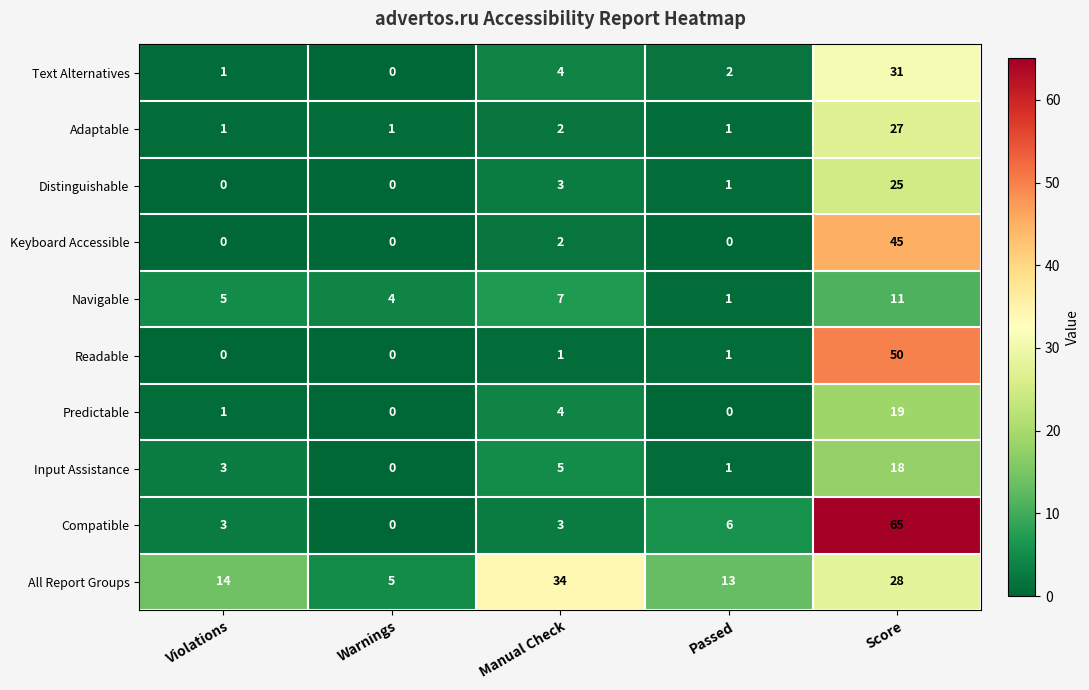

What is the difference between the maximum and minimum values in the Distinguishable series?

25